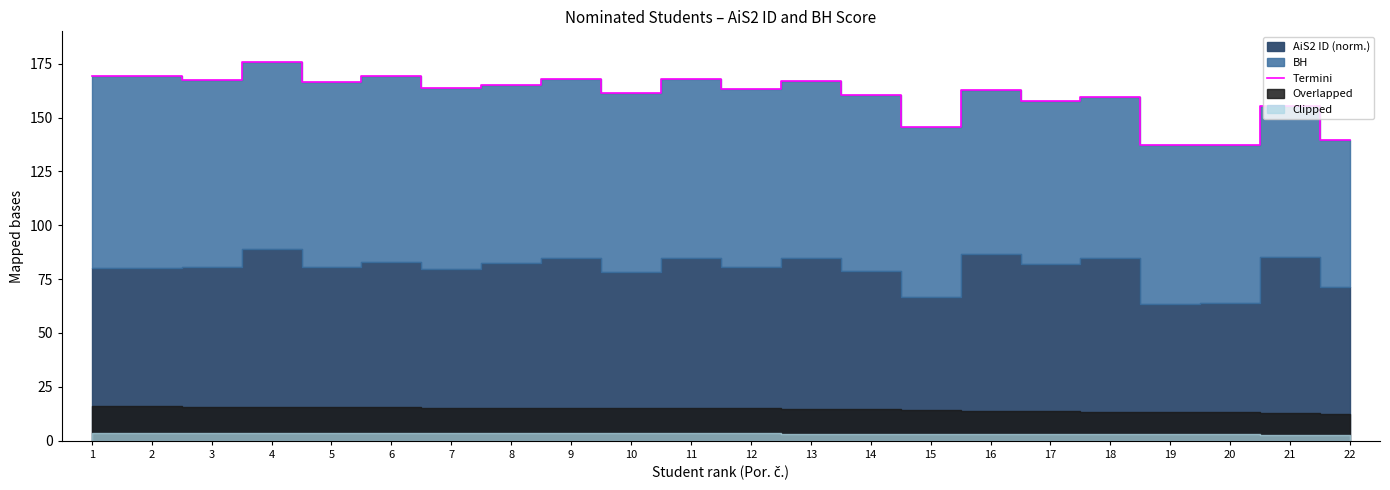

At which category does the chart reach its peak across all series?

4